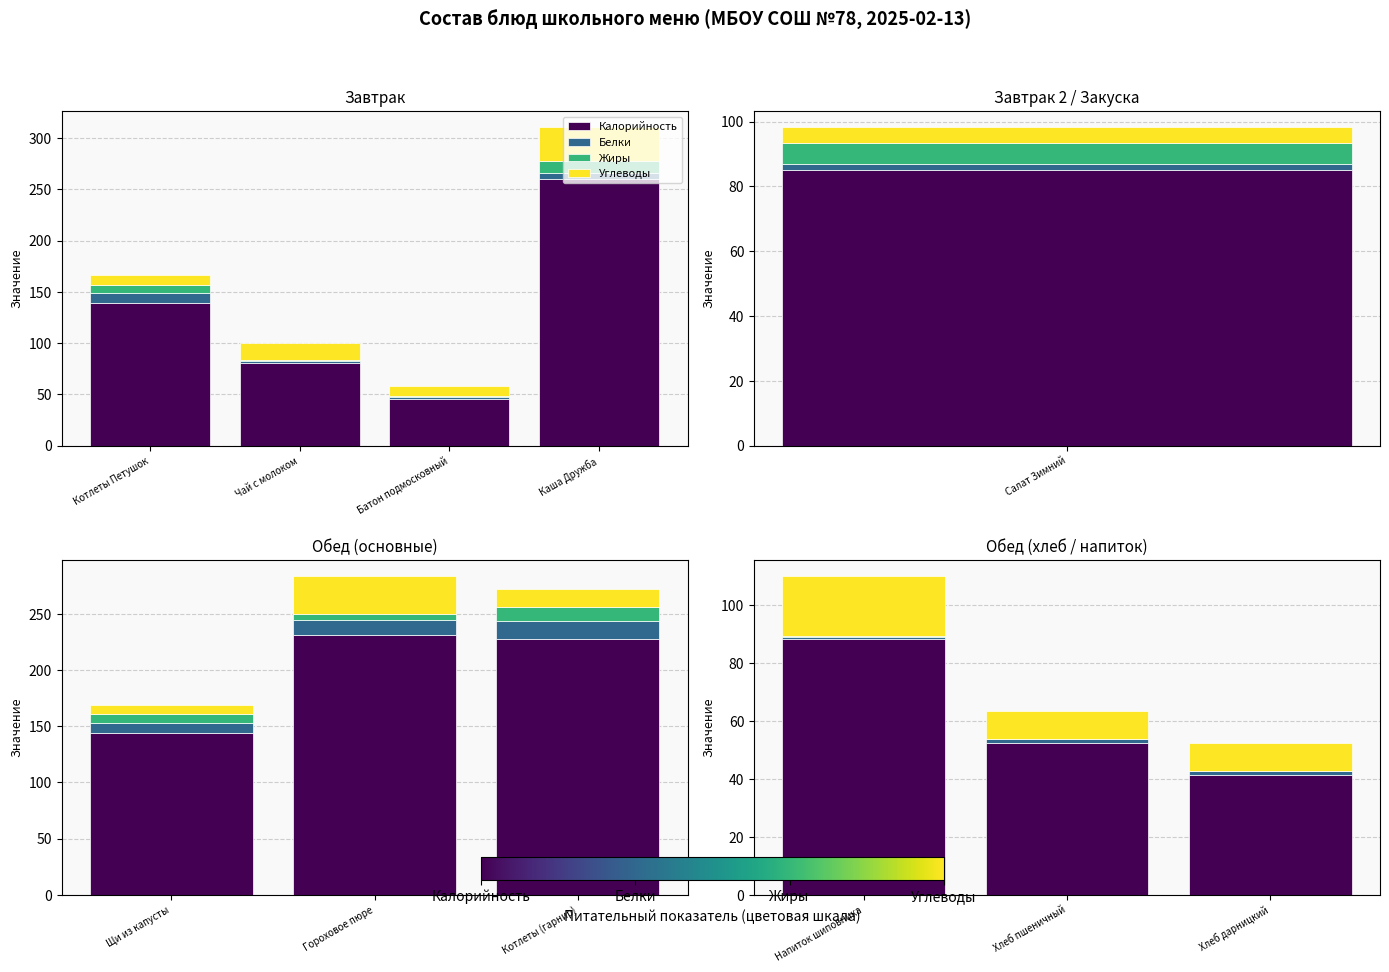

What are all the series names shown in the legend?

Калорийность, Белки, Жиры, Углеводы